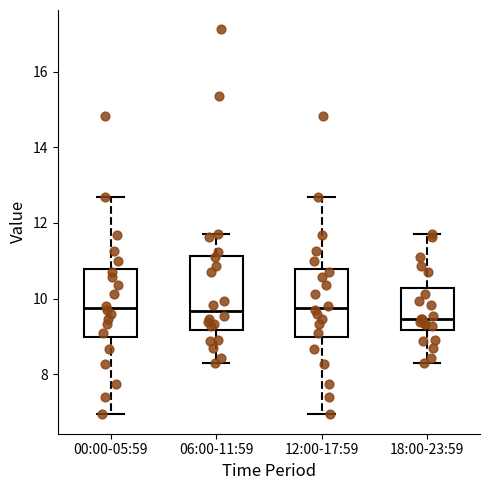

Which box's median line is the lowest?

18:00-23:59